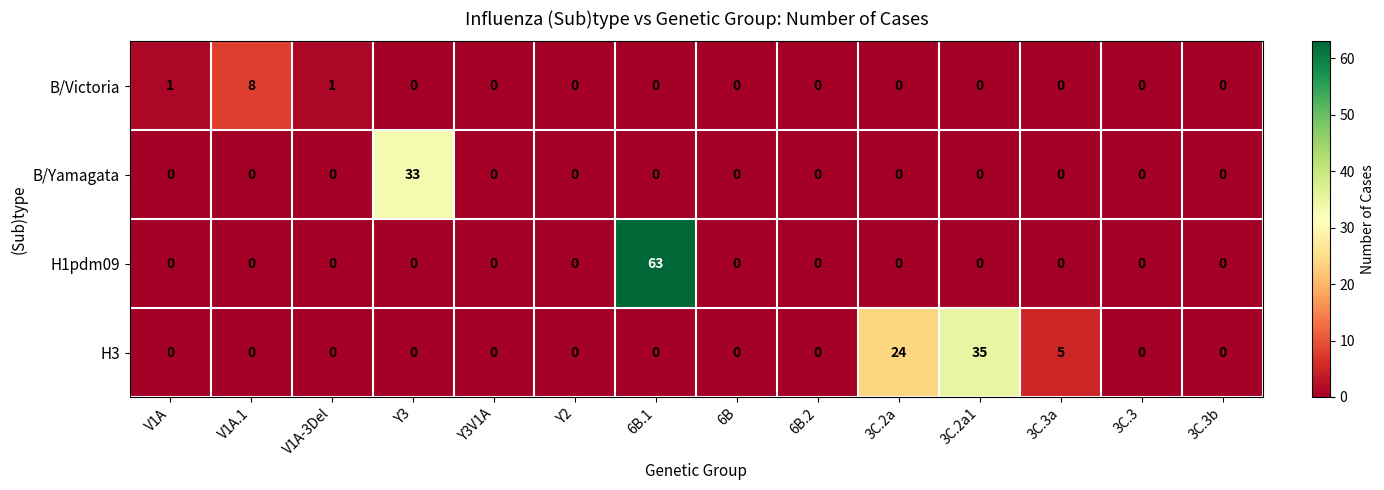

At which label is H3 closest to 17?

3C.2a